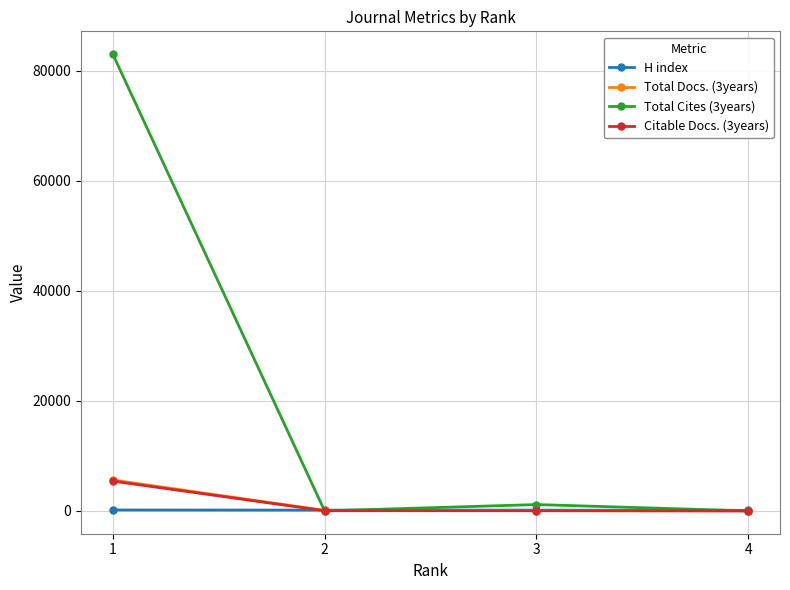

What is the maximum value shown in the chart?

82988